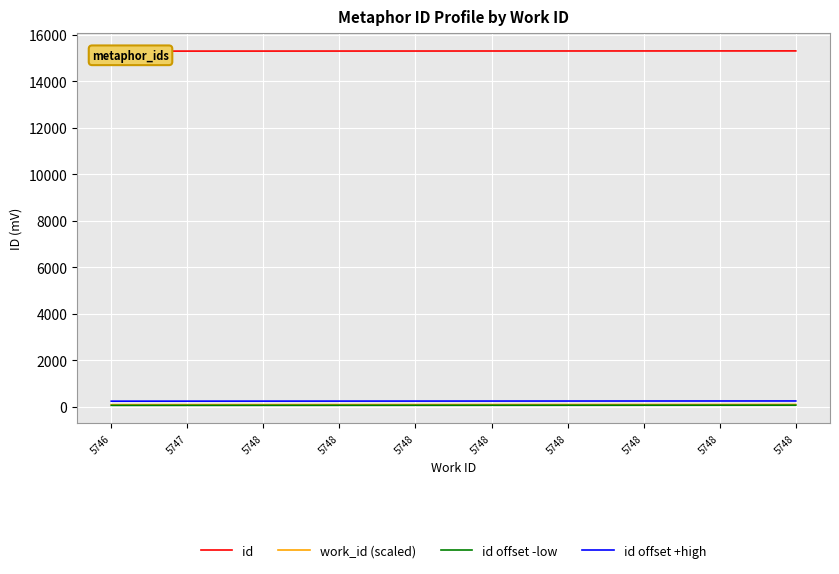

Reading left to right, transcribe all the data shown in this chart.

id: 5746=15305	5747=15306	5748=15307	5748=15308	5748=15309	5748=15310	5748=15311	5748=15312	5748=15313	5748=15314
work_id (scaled): 5746=95	5747=96	5748=97	5748=98	5748=99	5748=100	5748=101	5748=102	5748=103	5748=104
id offset -low: 5746=65	5747=66	5748=67	5748=68	5748=69	5748=70	5748=71	5748=72	5748=73	5748=74
id offset +high: 5746=245	5747=246	5748=247	5748=248	5748=249	5748=250	5748=251	5748=252	5748=253	5748=254